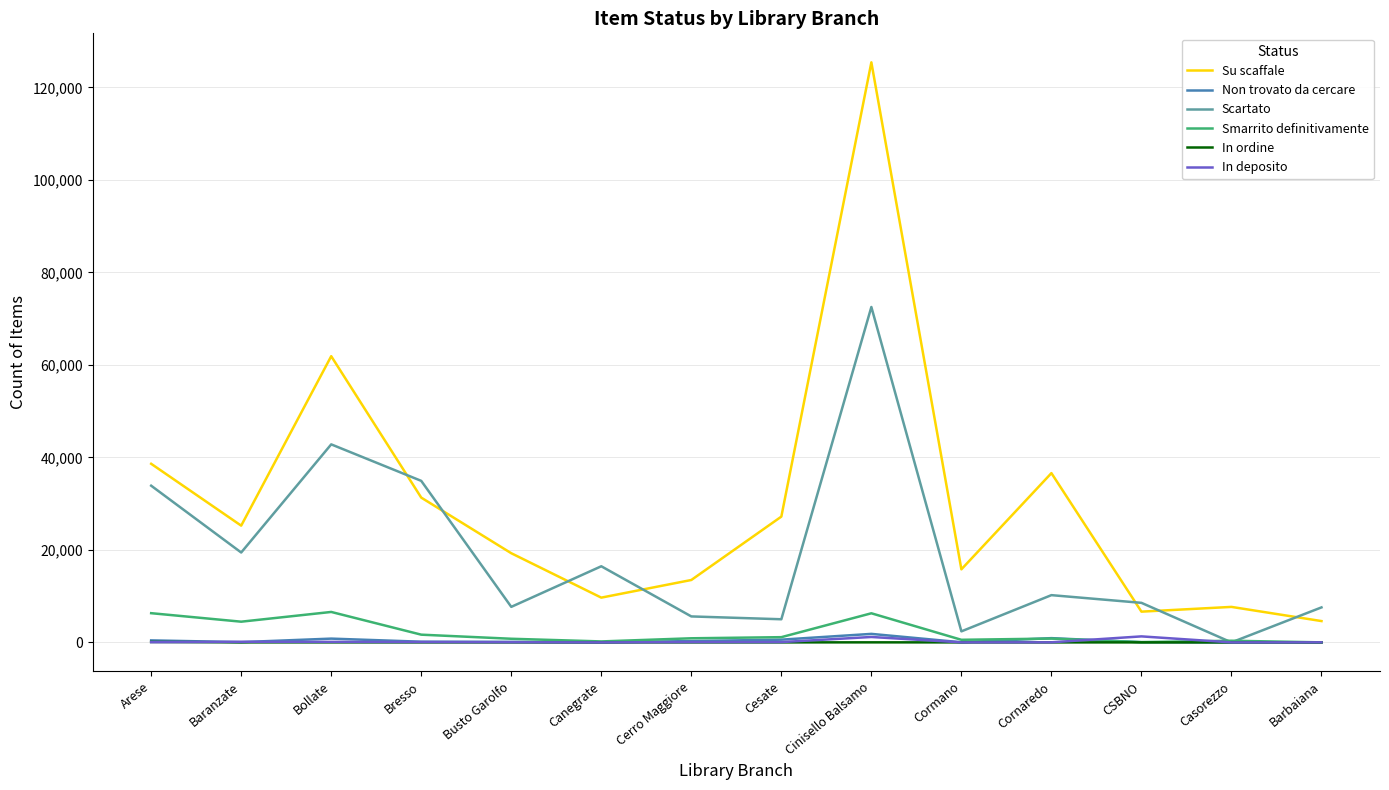

True or false: Smarrito definitivamente has a value of 6294 at Cinisello Balsamo.

True